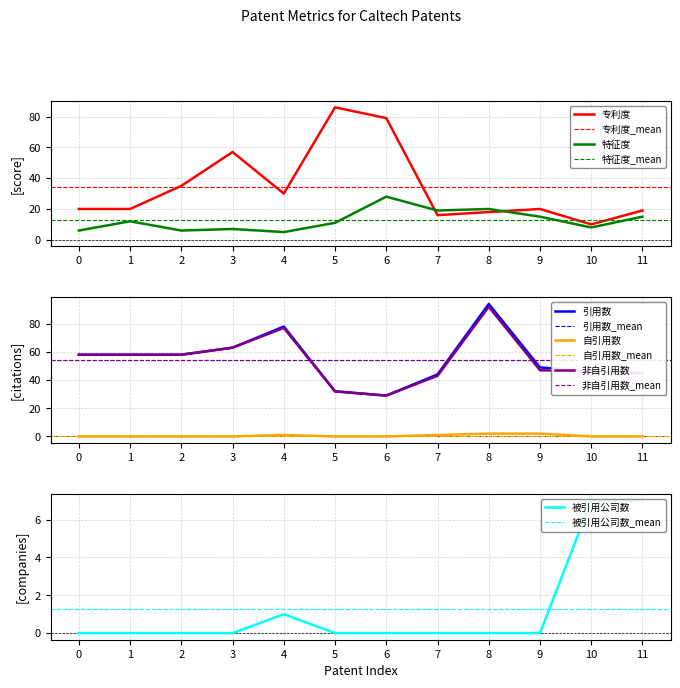

Does the chart have visible grid lines?

Yes